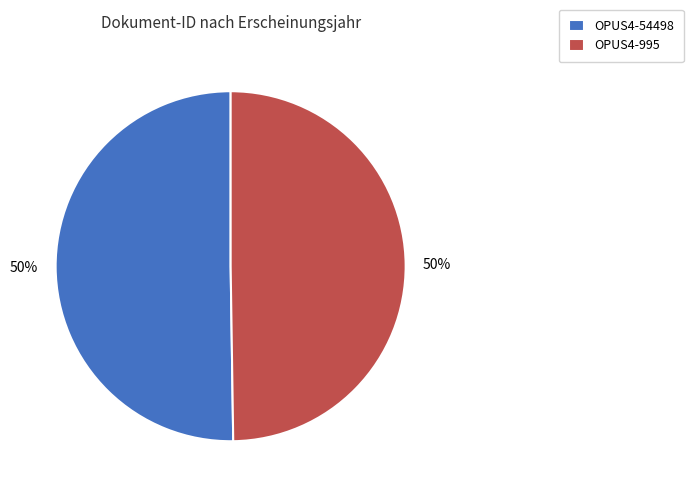

The OPUS4-995 slice represents 39% of the pie. True or false?

False